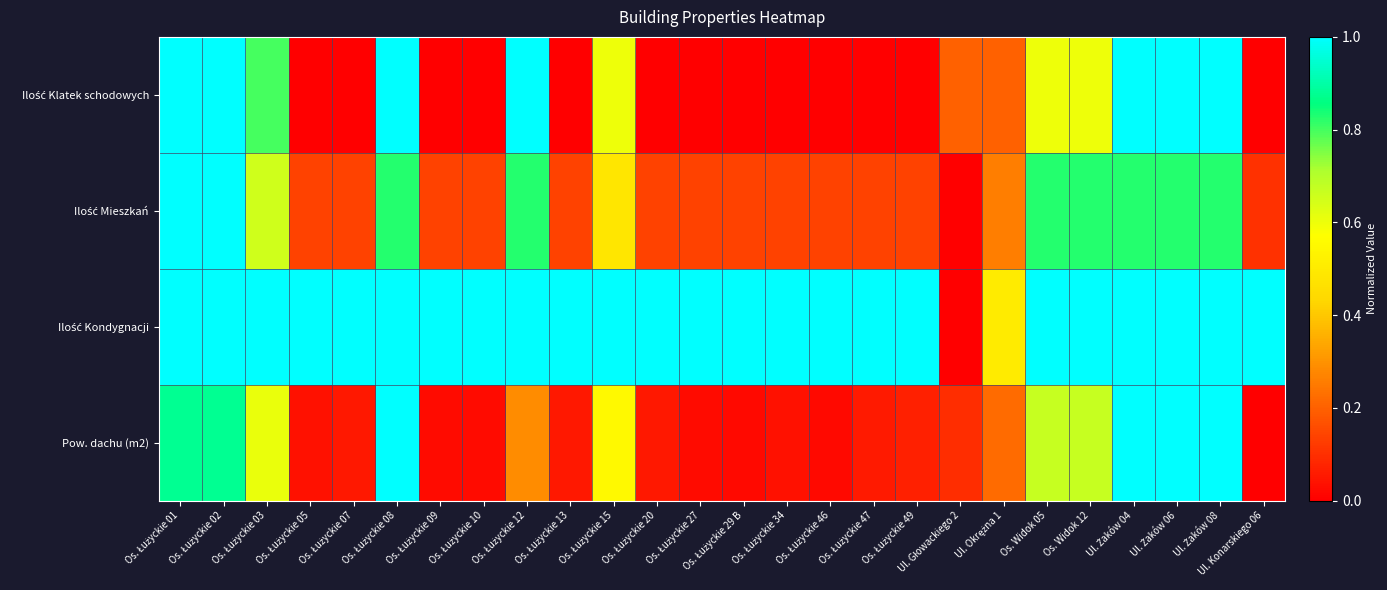

How many distinct data groups are displayed?

4